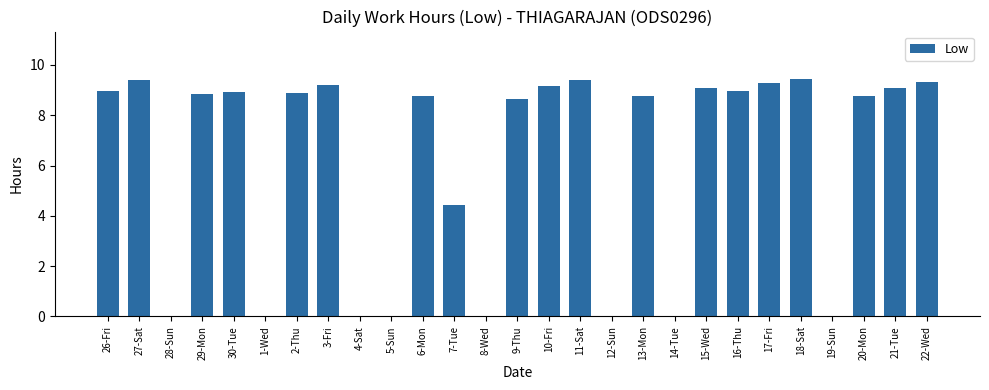

Which has a higher value, 21-Tue or 12-Sun?

21-Tue